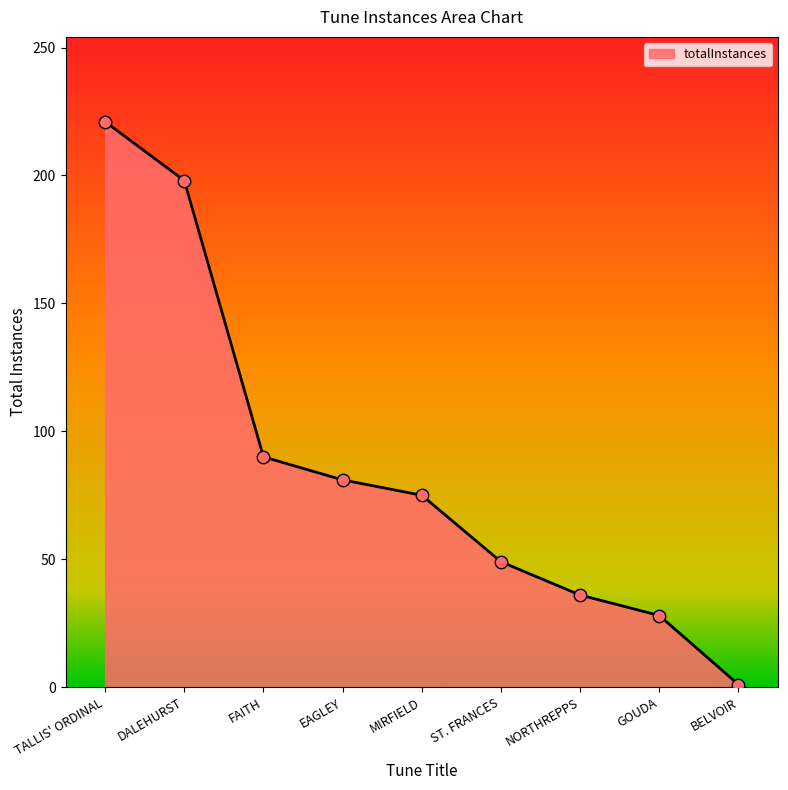

Which has a higher value, FAITH or TALLIS' ORDINAL?

TALLIS' ORDINAL